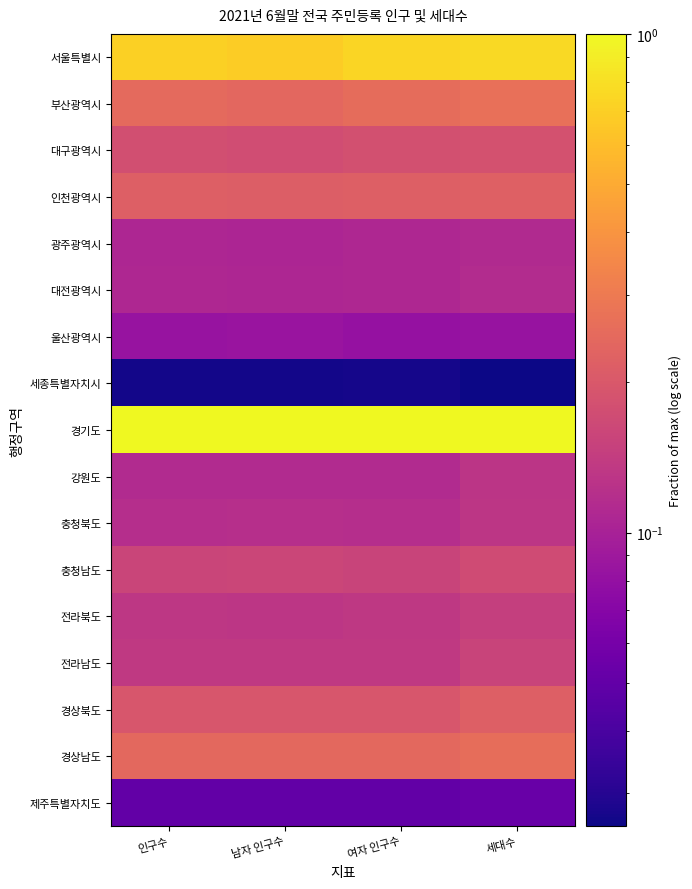

Reading right to left, what are all the values shown in this chart?

서울특별시: 세대수=0.8	여자 인구수=0.7	남자 인구수=0.7	인구수=0.7
부산광역시: 세대수=0.3	여자 인구수=0.3	남자 인구수=0.2	인구수=0.2
대구광역시: 세대수=0.2	여자 인구수=0.2	남자 인구수=0.2	인구수=0.2
인천광역시: 세대수=0.2	여자 인구수=0.2	남자 인구수=0.2	인구수=0.2
광주광역시: 세대수=0.1	여자 인구수=0.1	남자 인구수=0.1	인구수=0.1
대전광역시: 세대수=0.1	여자 인구수=0.1	남자 인구수=0.1	인구수=0.1
울산광역시: 세대수=0.1	여자 인구수=0.1	남자 인구수=0.1	인구수=0.1
세종특별자치시: 세대수=0.0	여자 인구수=0.0	남자 인구수=0.0	인구수=0.0
경기도: 세대수=1.0	여자 인구수=1.0	남자 인구수=1.0	인구수=1.0
강원도: 세대수=0.1	여자 인구수=0.1	남자 인구수=0.1	인구수=0.1
충청북도: 세대수=0.1	여자 인구수=0.1	남자 인구수=0.1	인구수=0.1
충청남도: 세대수=0.2	여자 인구수=0.2	남자 인구수=0.2	인구수=0.2
전라북도: 세대수=0.1	여자 인구수=0.1	남자 인구수=0.1	인구수=0.1
전라남도: 세대수=0.2	여자 인구수=0.1	남자 인구수=0.1	인구수=0.1
경상북도: 세대수=0.2	여자 인구수=0.2	남자 인구수=0.2	인구수=0.2
경상남도: 세대수=0.3	여자 인구수=0.2	남자 인구수=0.2	인구수=0.2
제주특별자치도: 세대수=0.1	여자 인구수=0.1	남자 인구수=0.0	인구수=0.1